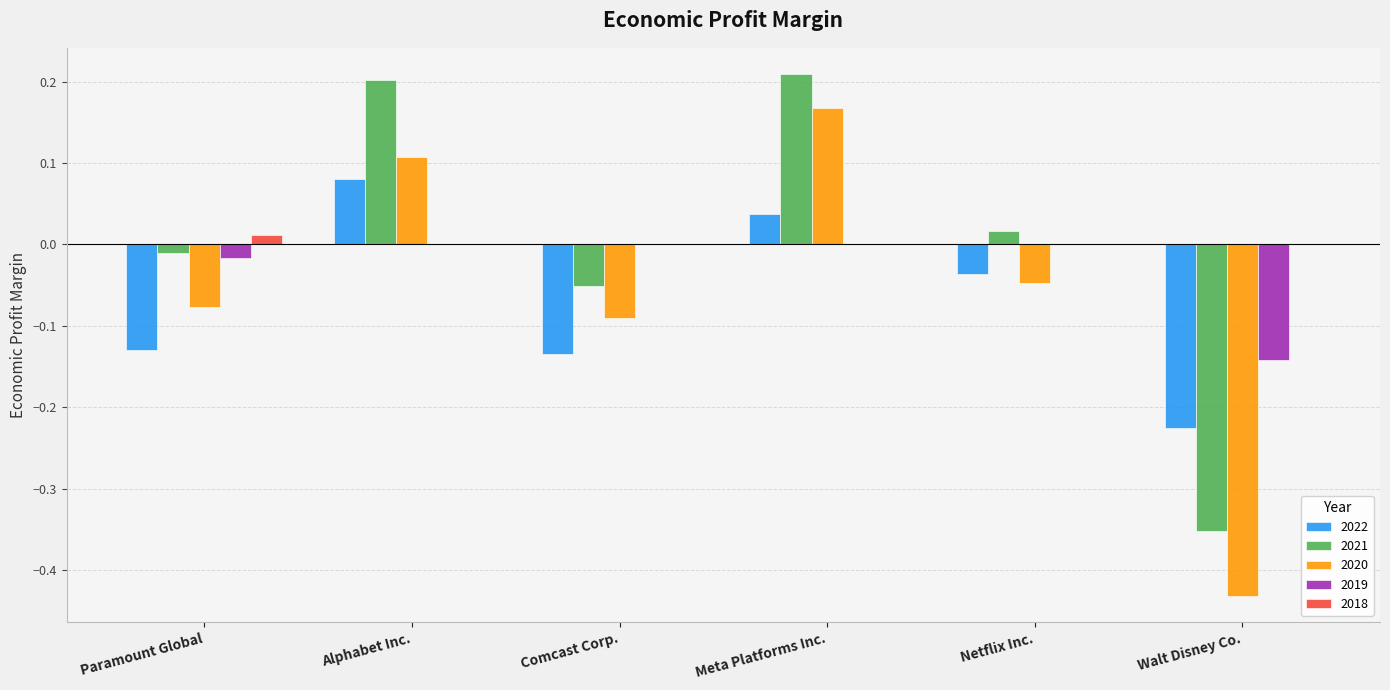

True or false: 2019 has a value of -0.1 at Alphabet Inc..

False